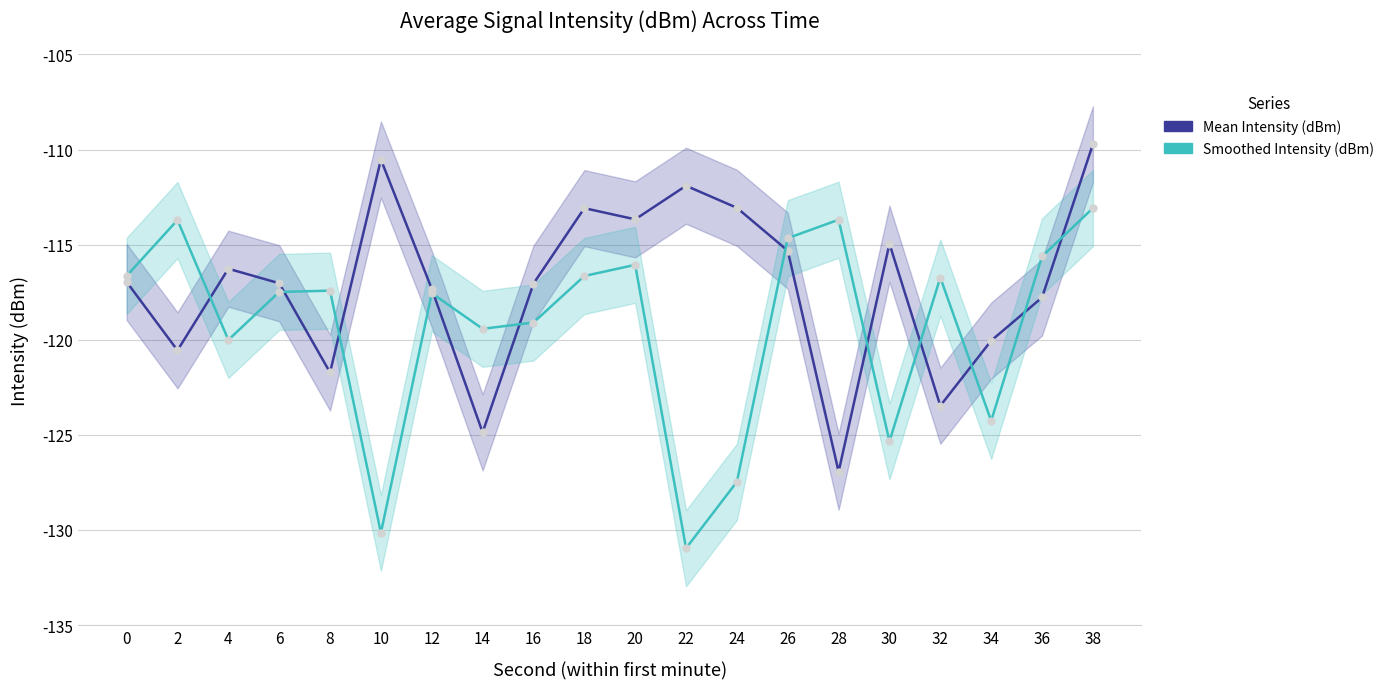

What is the difference between the maximum and second lowest values in the Smoothed Intensity (dBm) series?

17.1